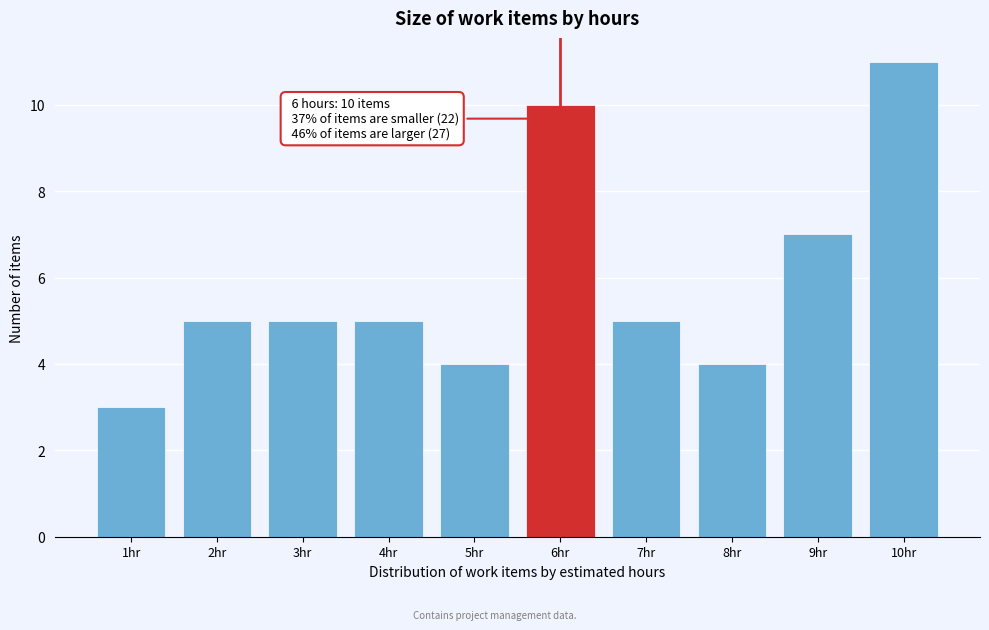

Which range on the x-axis has the tallest bar?

9.5 to 10.5